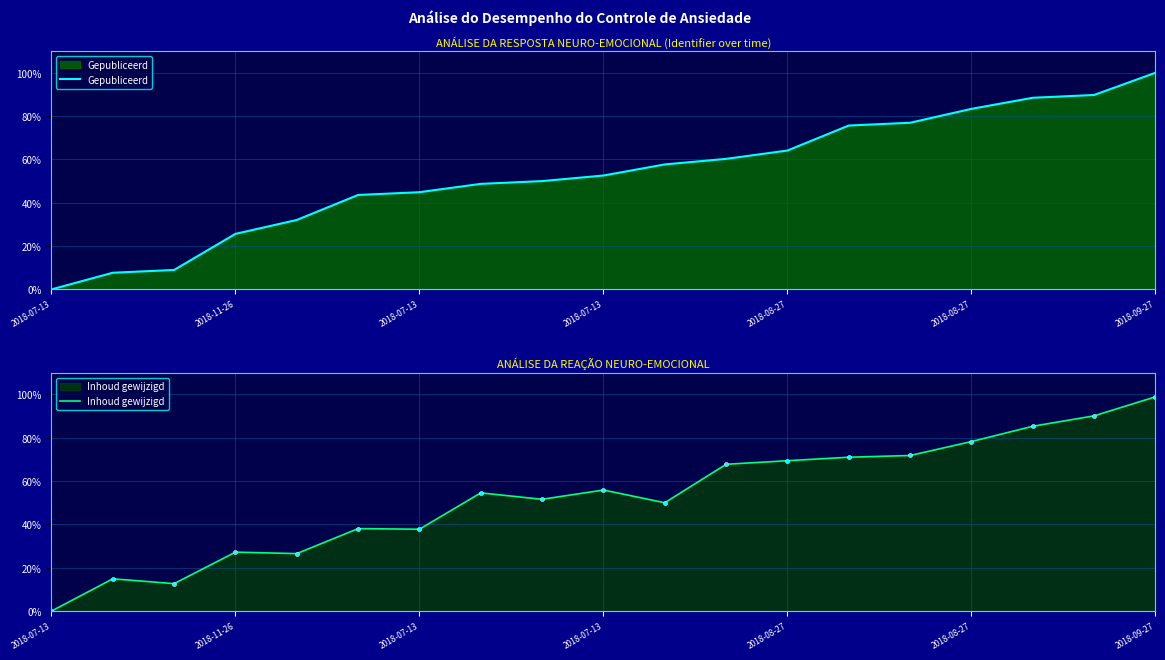

Which category has the highest value across all series?

2018-09-27